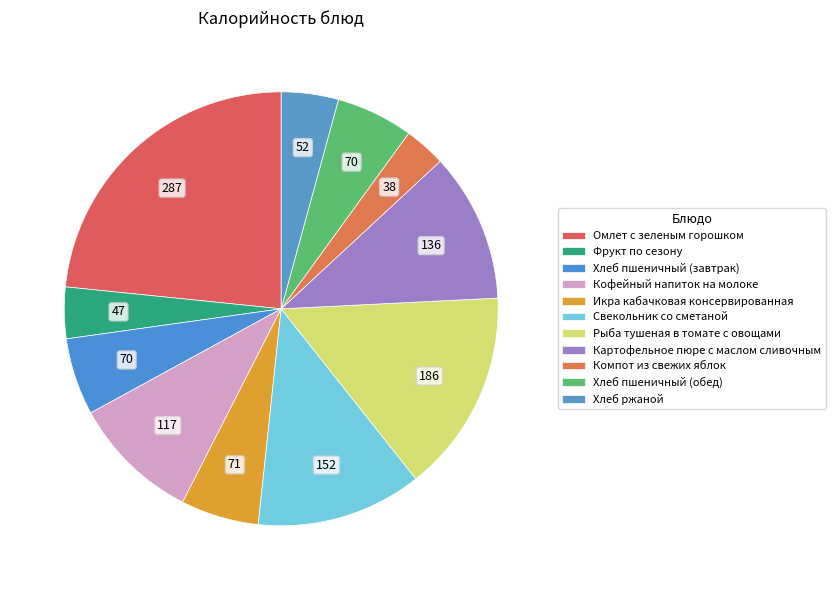

Which slice is the largest?

Омлет с зеленым горошком